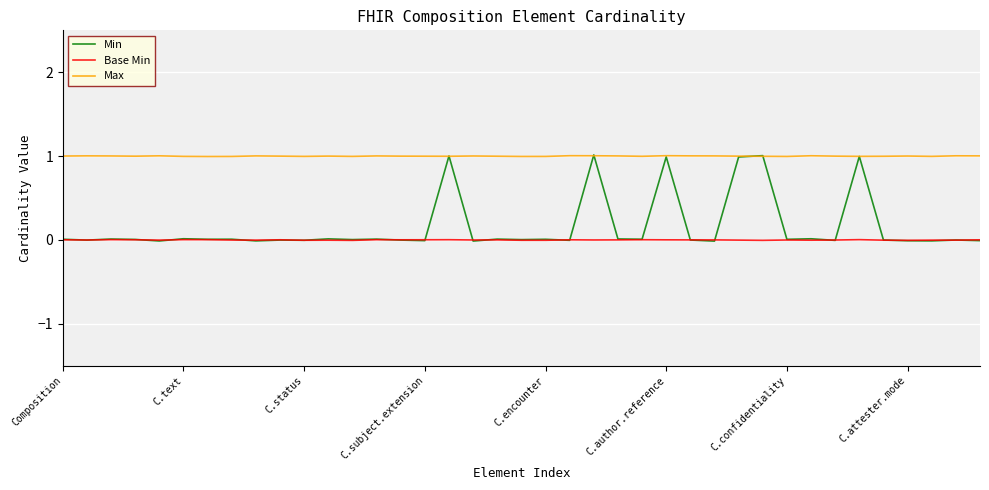

True or false: Base Min and Max intersect in this chart.

False